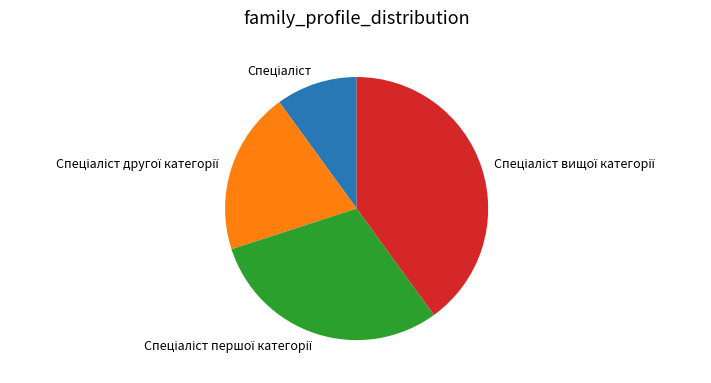

Is there any slice that represents more than half of the pie?

No